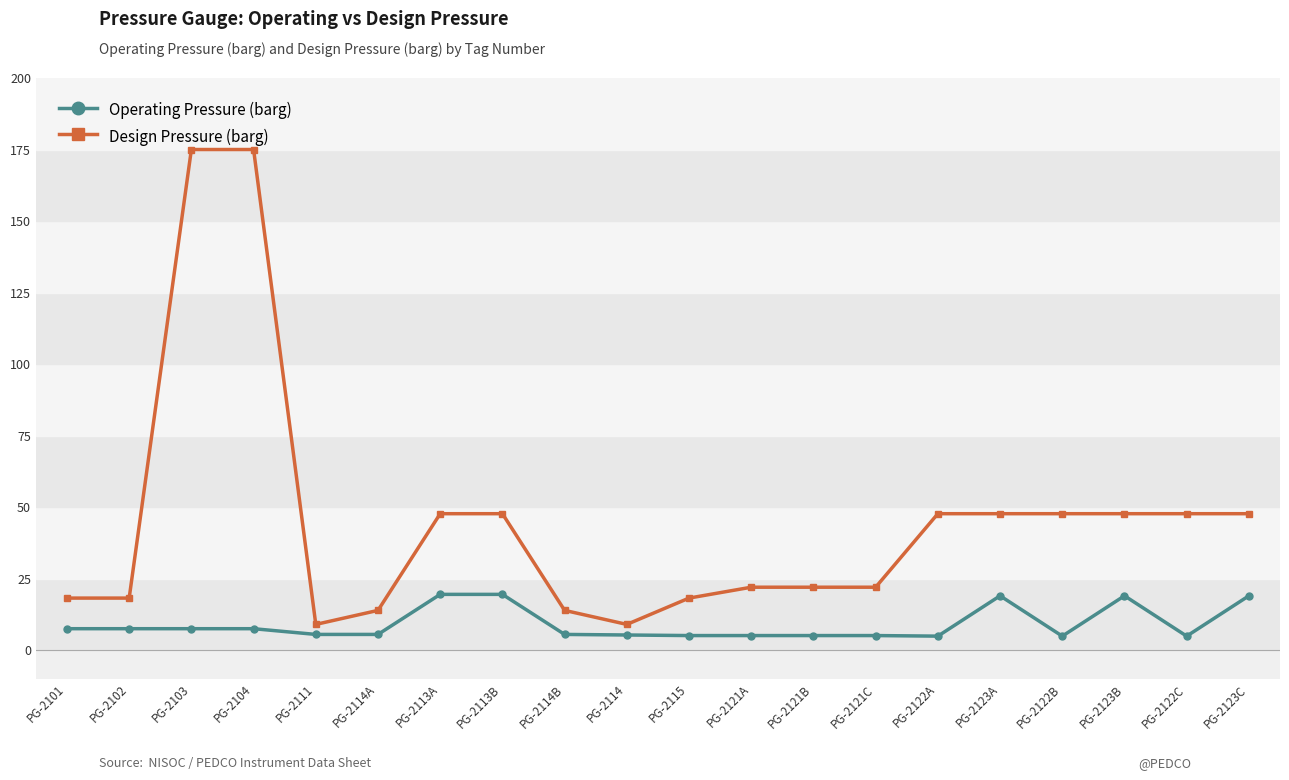

True or false: Design Pressure (barg) and Operating Pressure (barg) cross at least once.

False